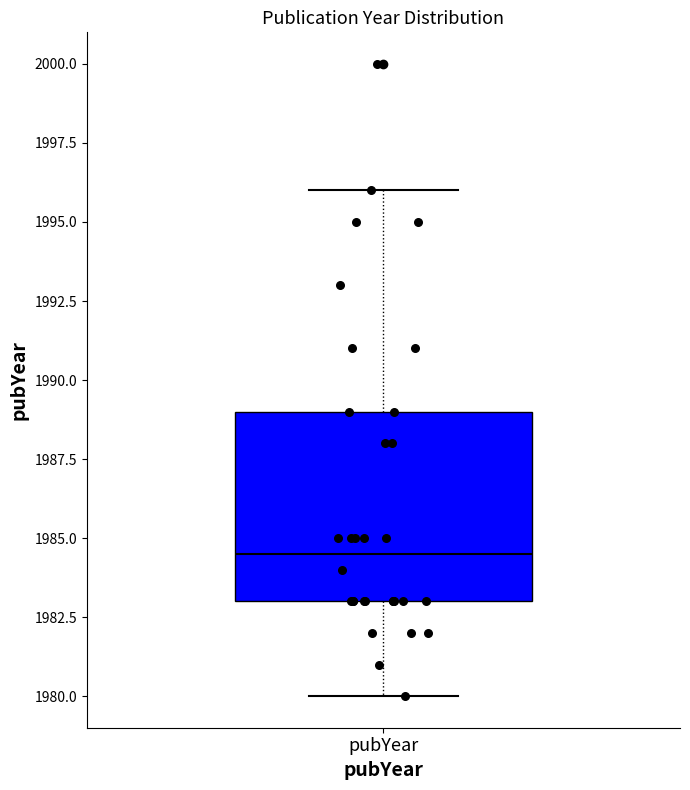

Where does the median line of the box for pubYear sit on the y-axis? The values are not printed on the chart, so give them approximately, as read against the axis.

1984.5